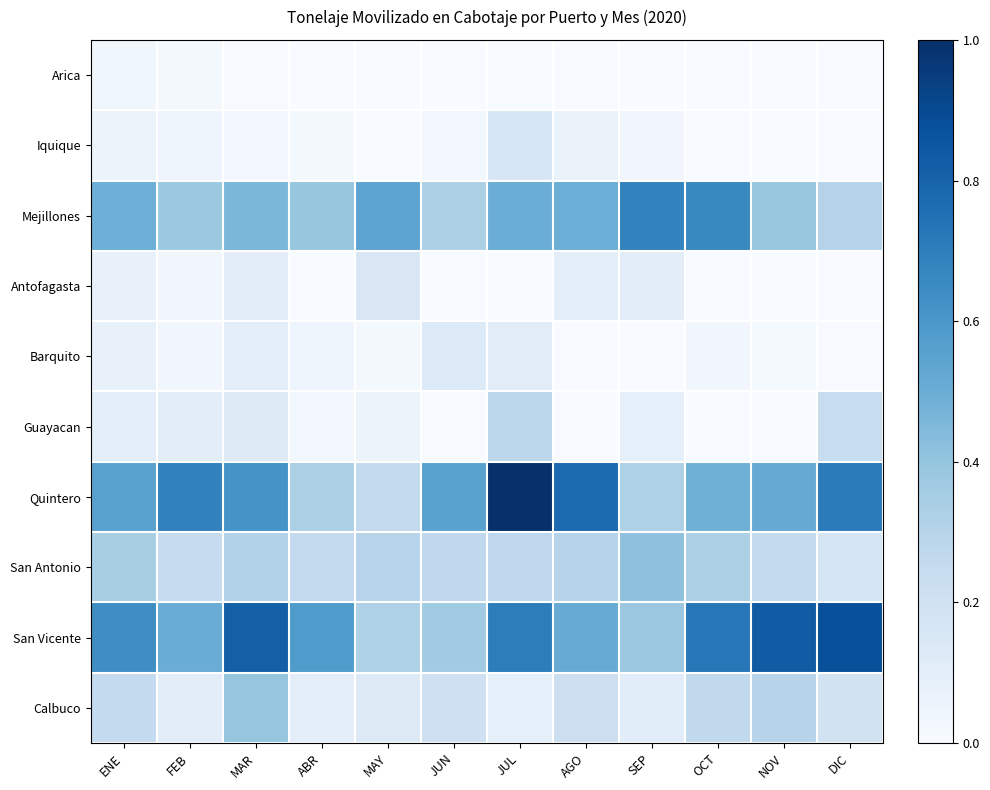

What is the greatest value displayed?

1.0